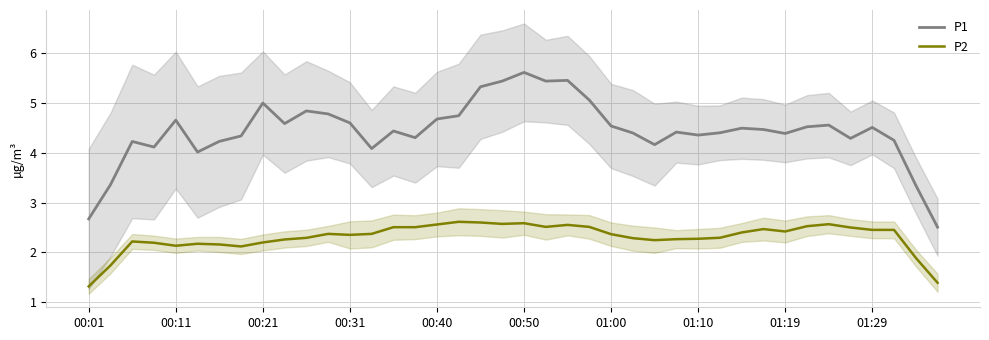

What is the minimum value for P1?

2.5